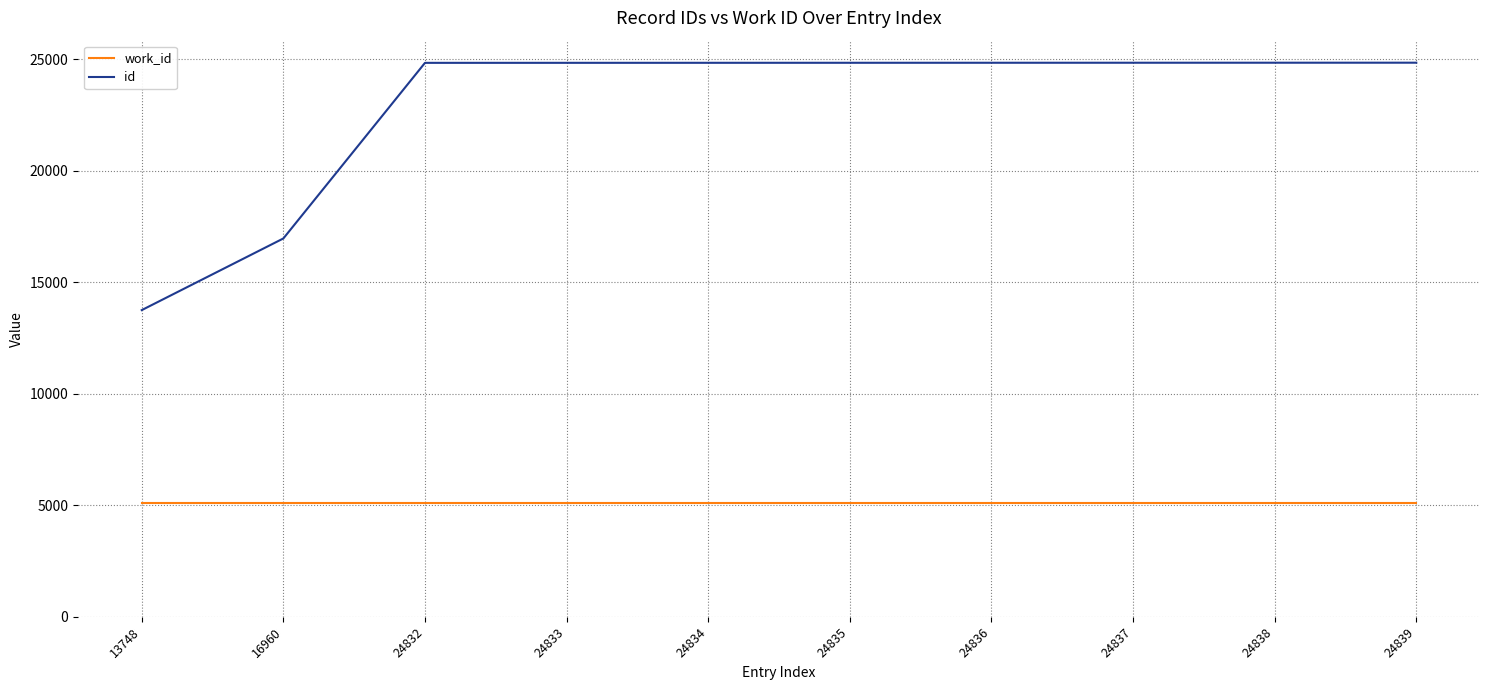

What is the minimum value shown in the chart?

5088